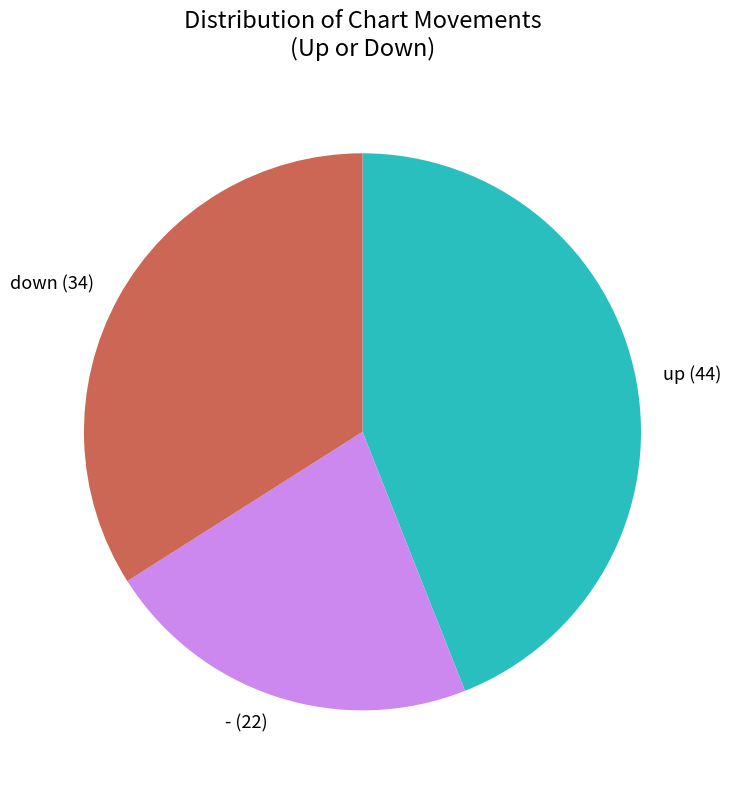

Does down represent more than half of the total?

No